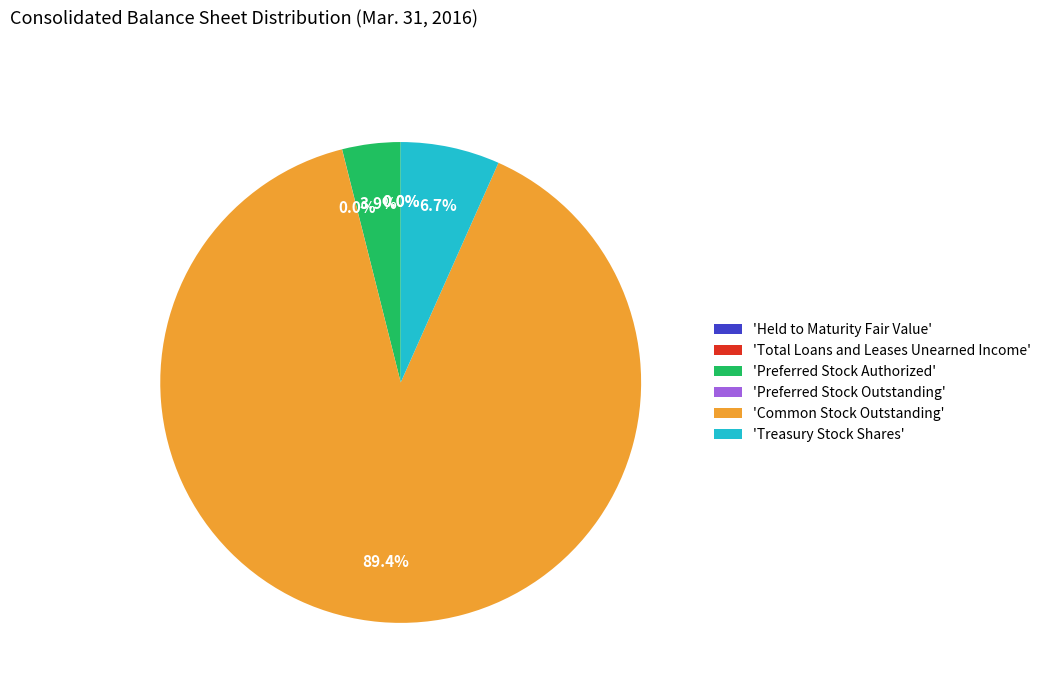

To the nearest percent, what is the difference between the largest and smallest slice percentages?

89%